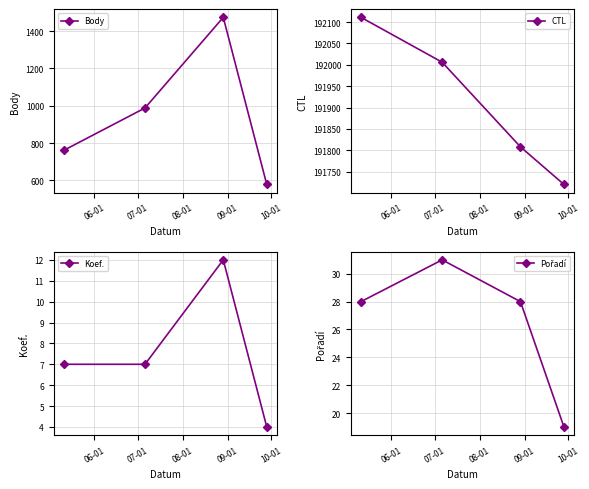

What is the value of the Body point at the 3rd from the left?

1474